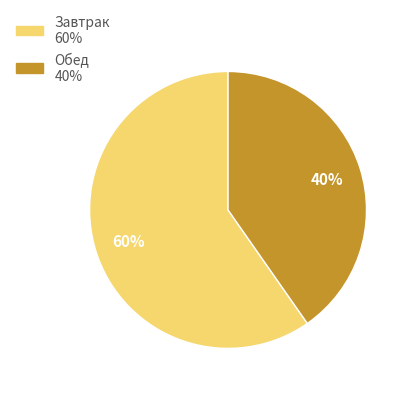

To the nearest percent, what percentage of the pie is Завтрак?

60%